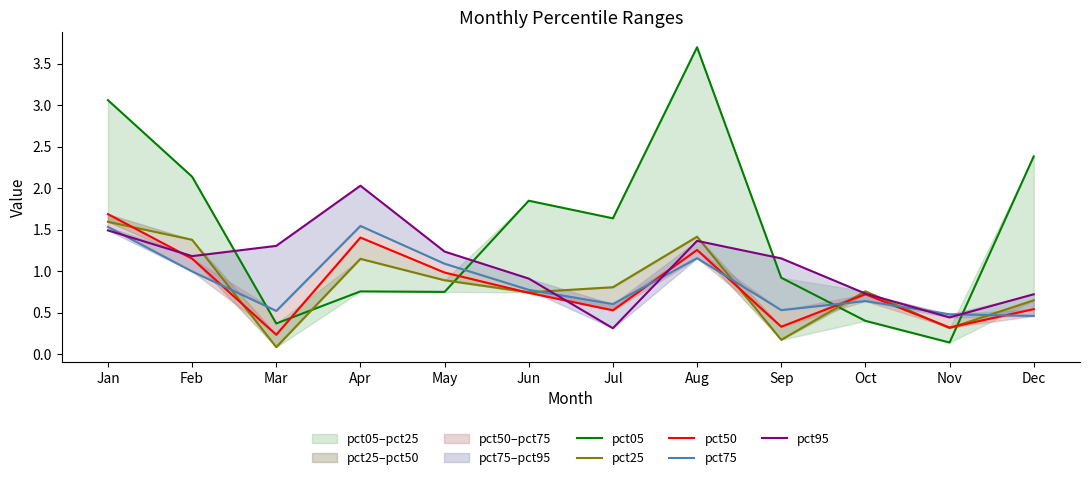

What is the difference between the maximum and second lowest values in the pct50 series?

1.4